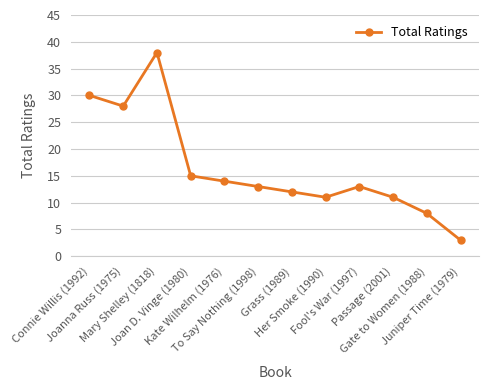

Reading right to left, transcribe all the data shown in this chart.

3	8	11	13	11	12	13	14	15	38	28	30